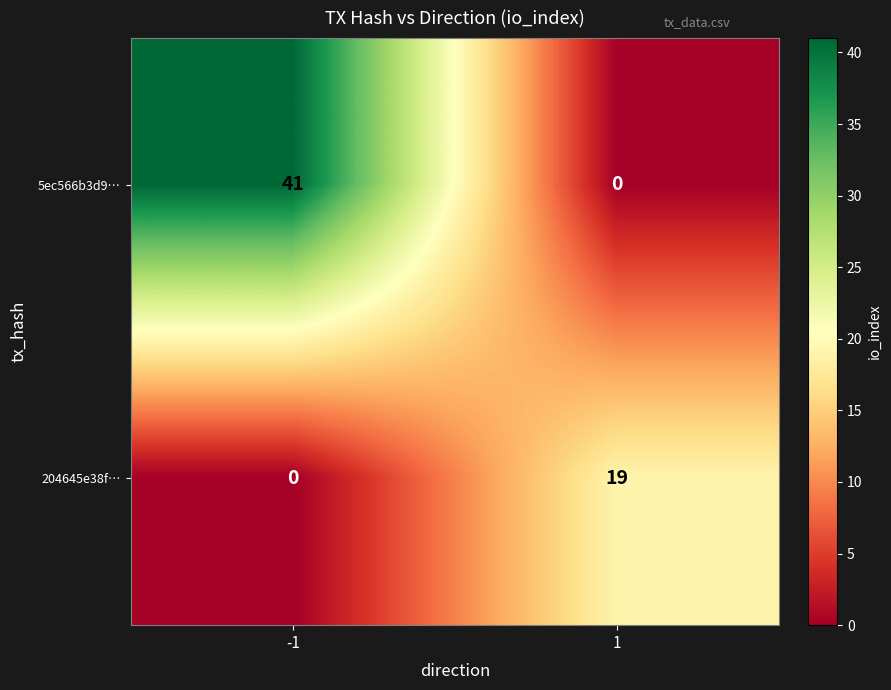

Which series has the largest total across all categories?

5ec566b3d9…